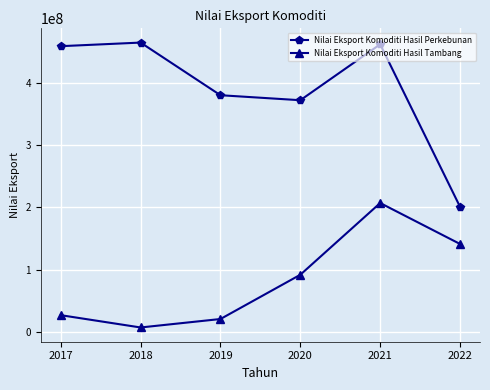

How many series are shown in this chart?

2